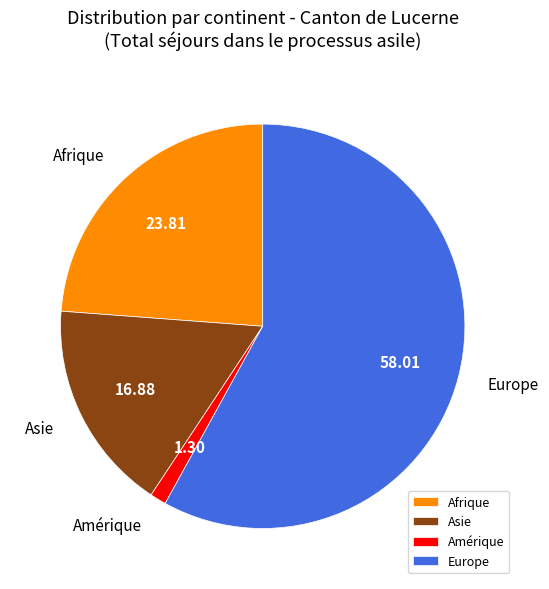

What is the ratio of the value at Europe to the value at Afrique?

2.4